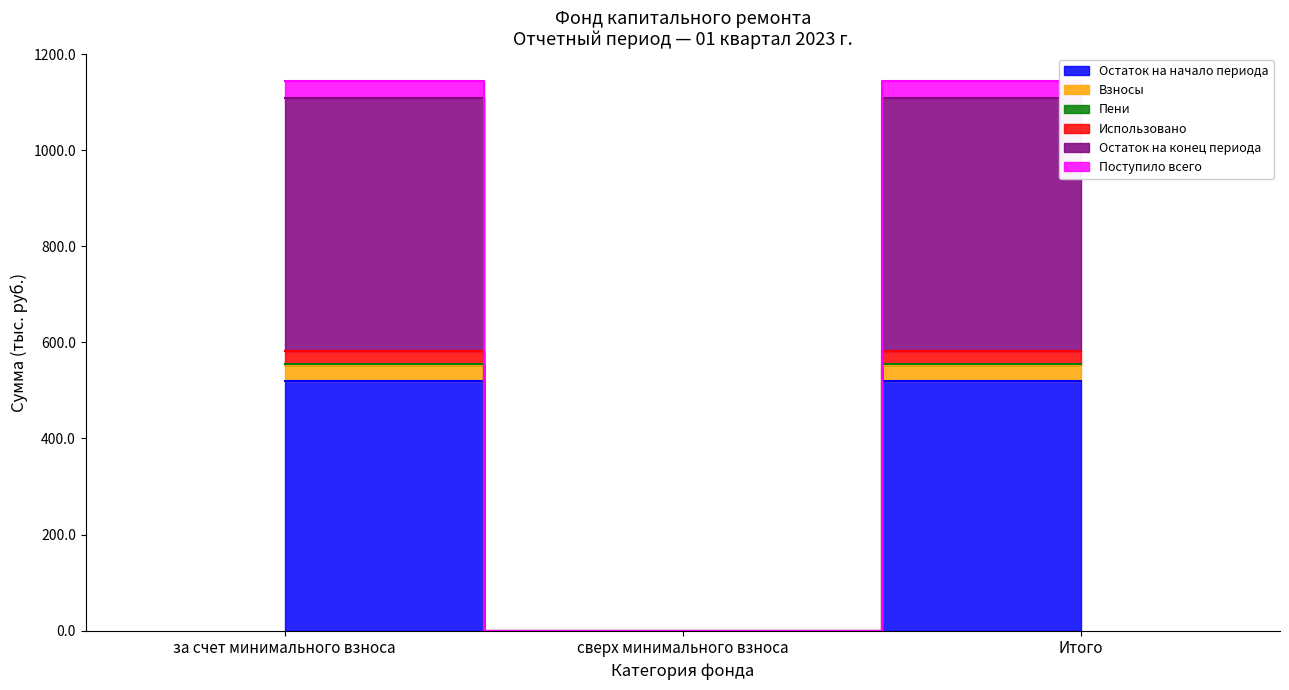

What is the label of the 3rd point from the left?

Итого